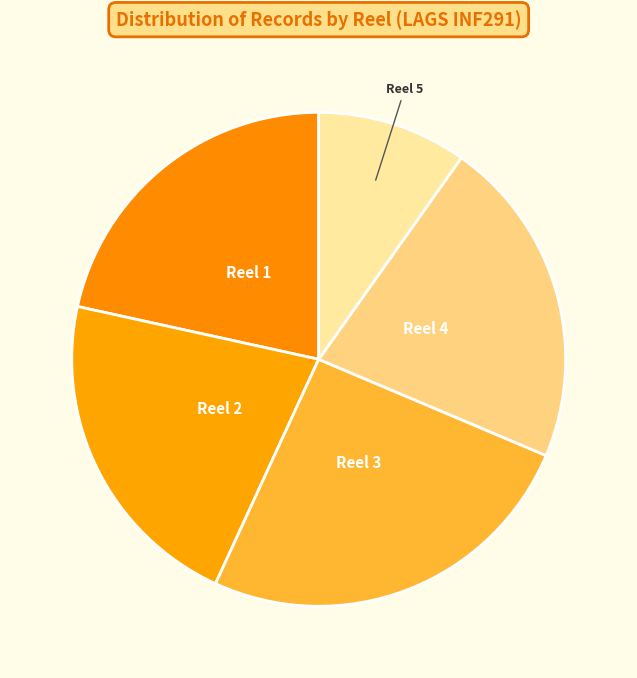

True or false: Reel 1 accounts for 22% of the total.

True